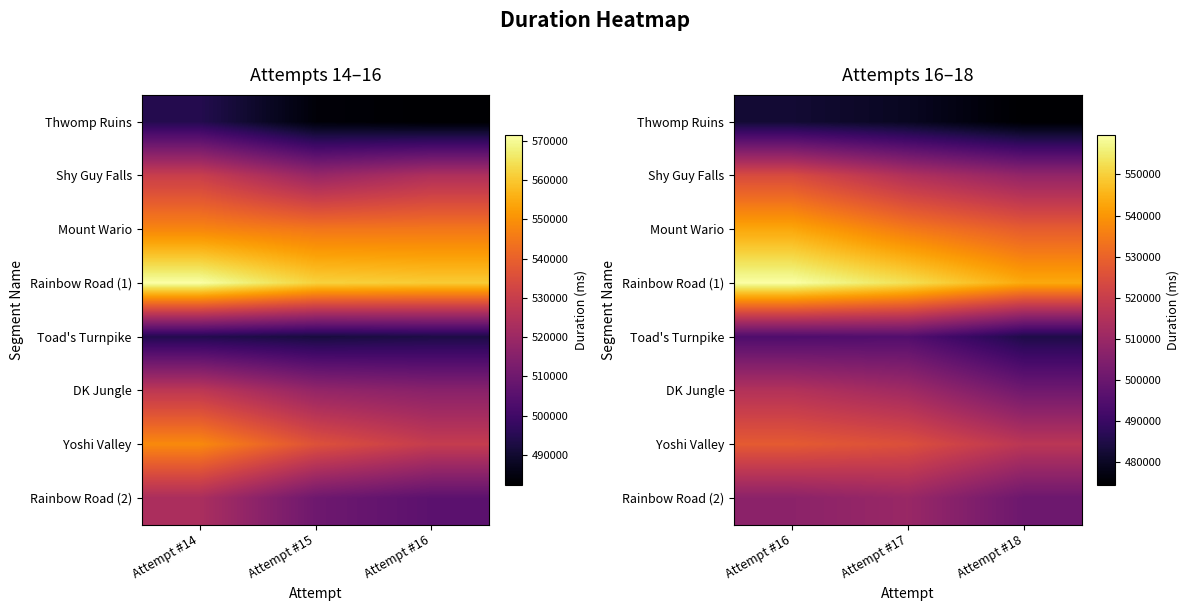

What is the smallest value displayed?

474523.9